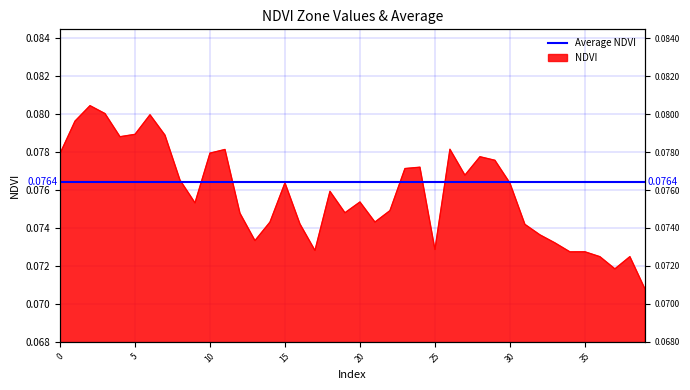

Which label corresponds to the smallest value in the chart?

39